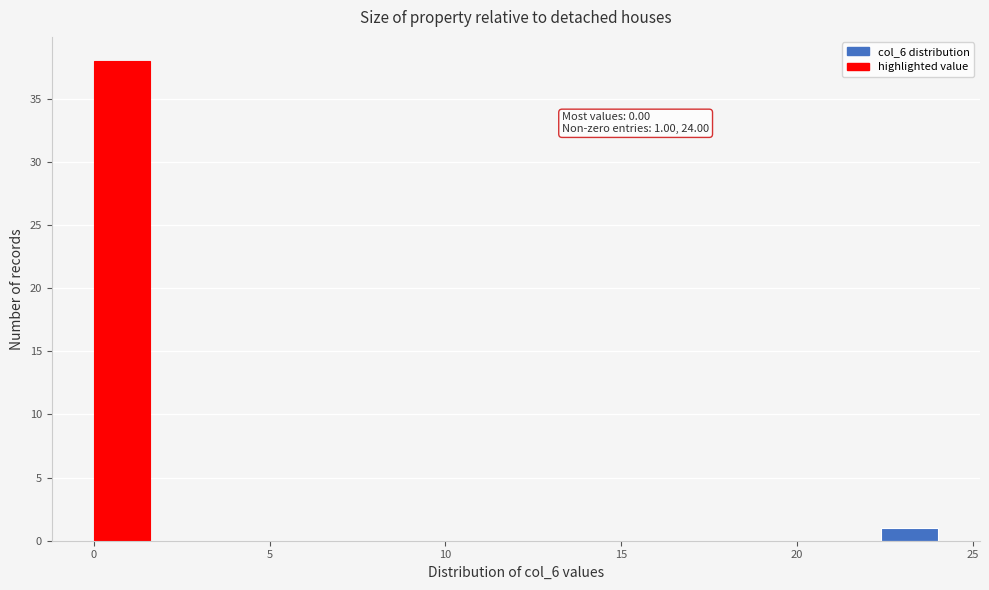

Read against the x-axis, roughly where is the centre of the tallest bar?

1.0